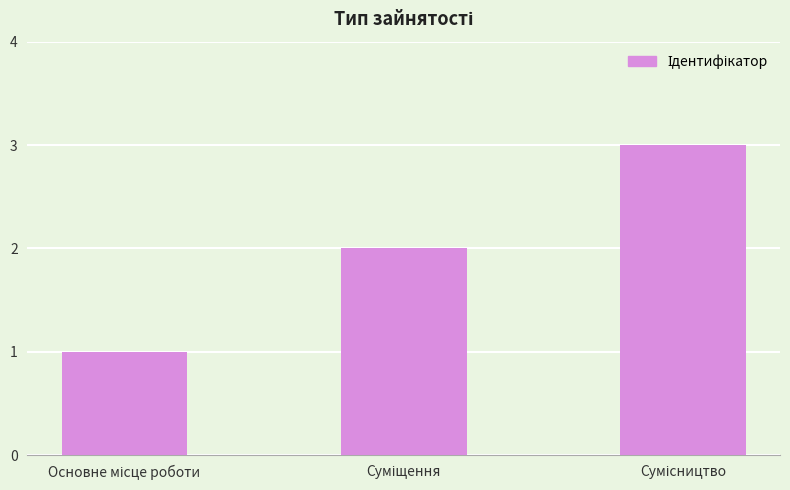

What is the greatest value displayed?

3